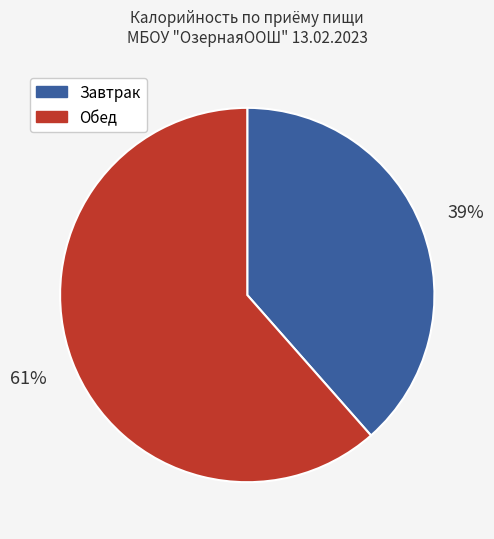

Approximately how many times larger is the value at Завтрак compared to Обед?

0.6